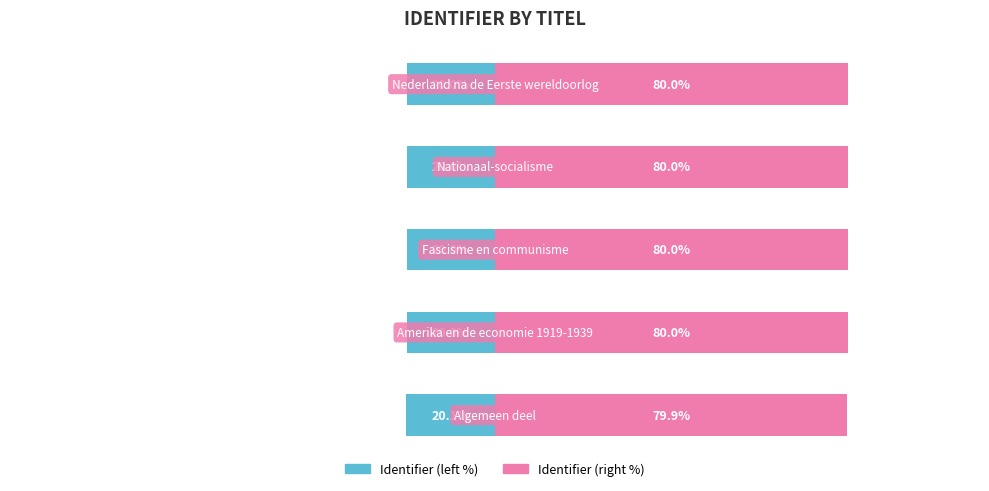

Rank the series by their average value, from highest to lowest.

Identifier (right), Identifier (left)